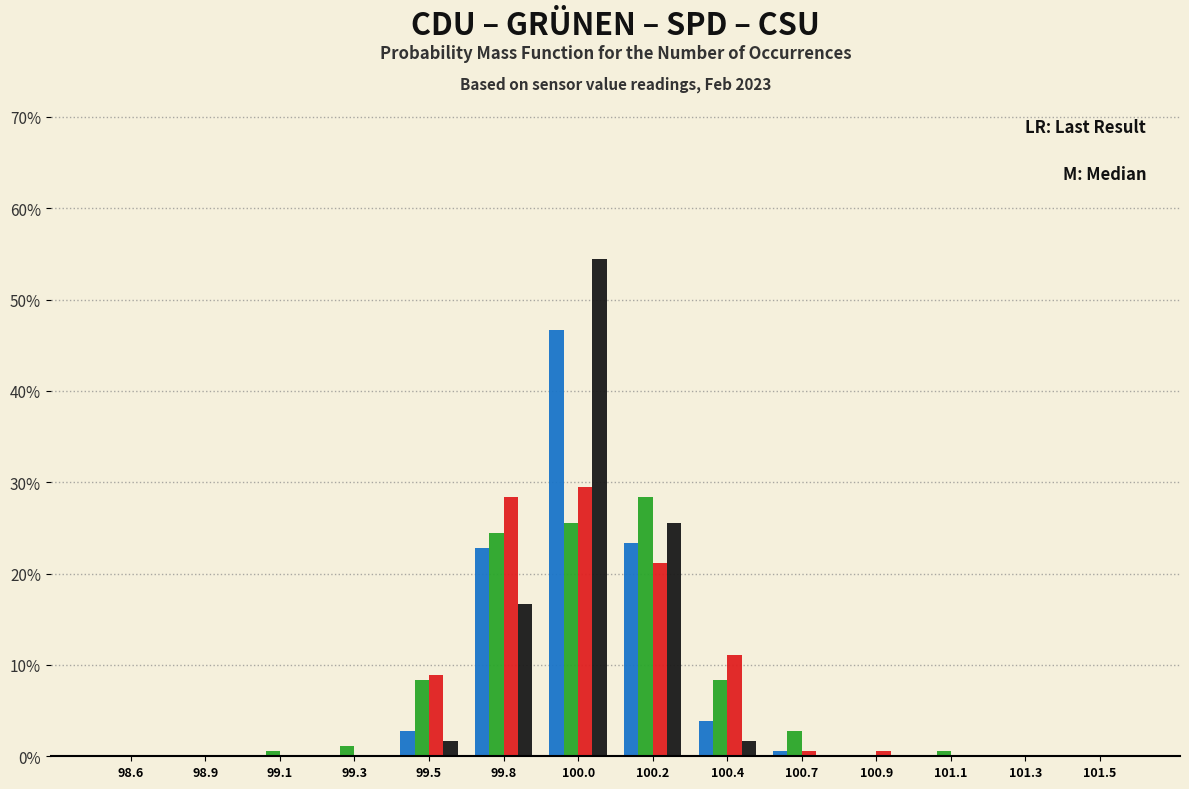

What is the maximum value shown in the chart?

54.4